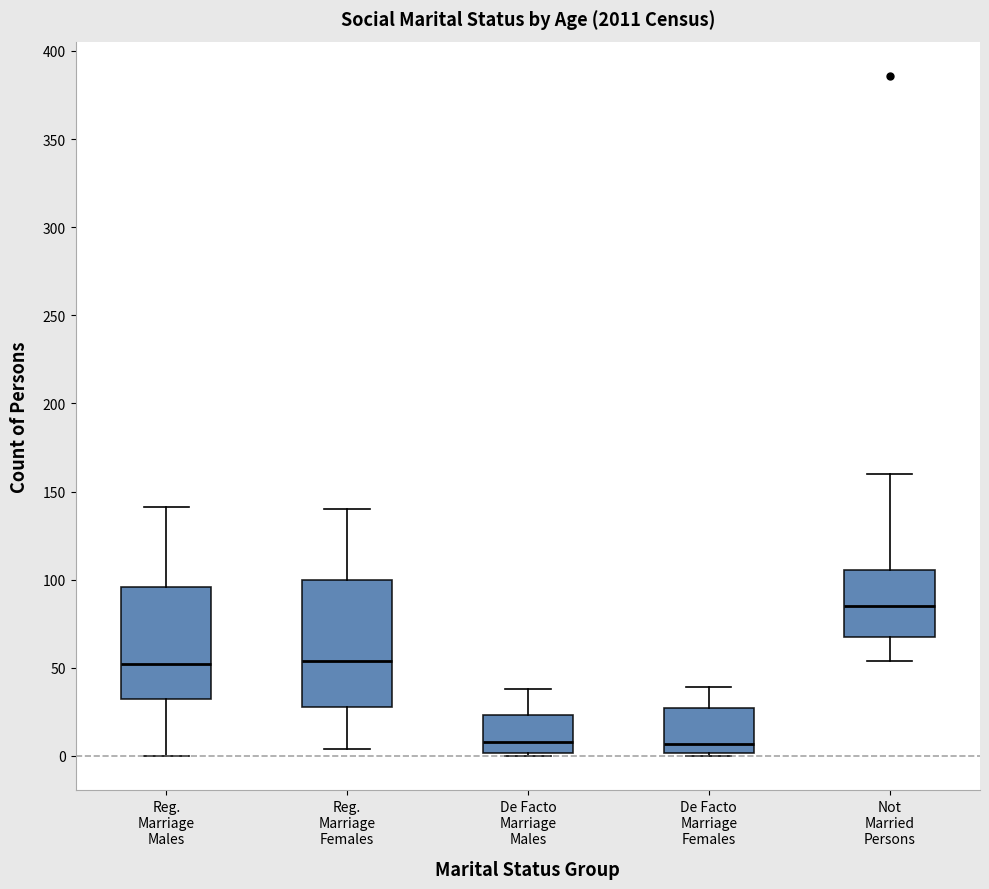

Where is the lower edge of the box for Not Married Persons on the y-axis? The values are not printed on the chart, so give them approximately, as read against the axis.

70